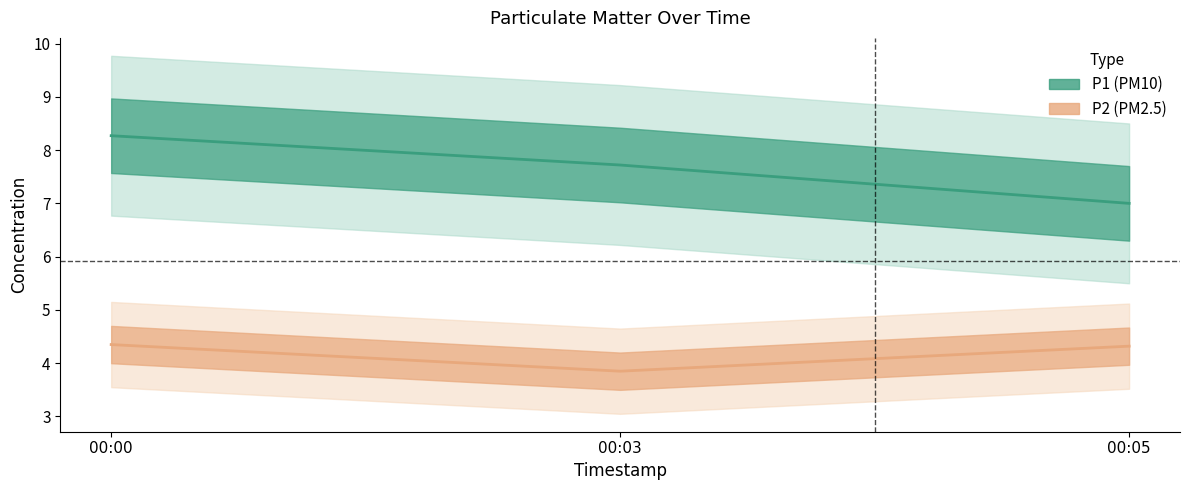

The P1 series shows 11.4 at 00:05. True or false?

False